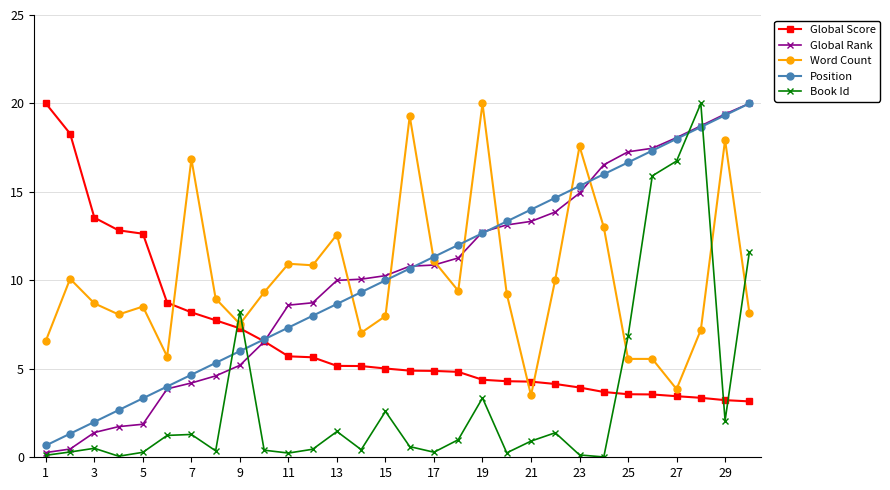

What is the value of the Book Id point at the 6th from the left?

1.2